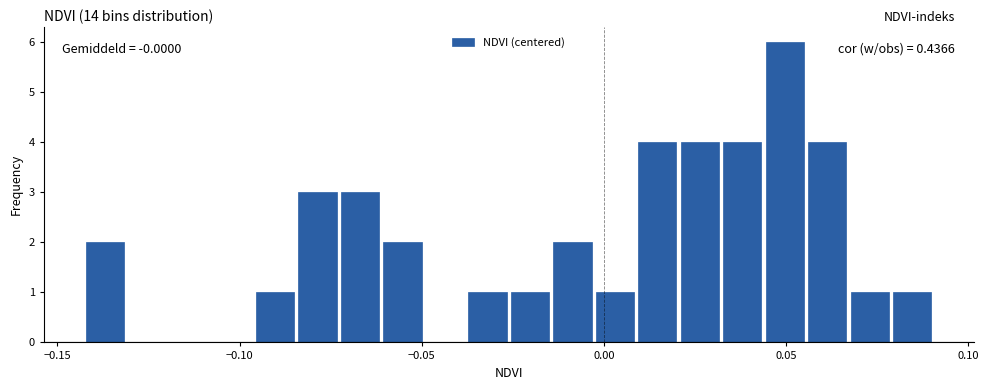

Around what value on the x-axis is the tallest bar? Give the approximate position of its centre, as read against the axis.

0.050